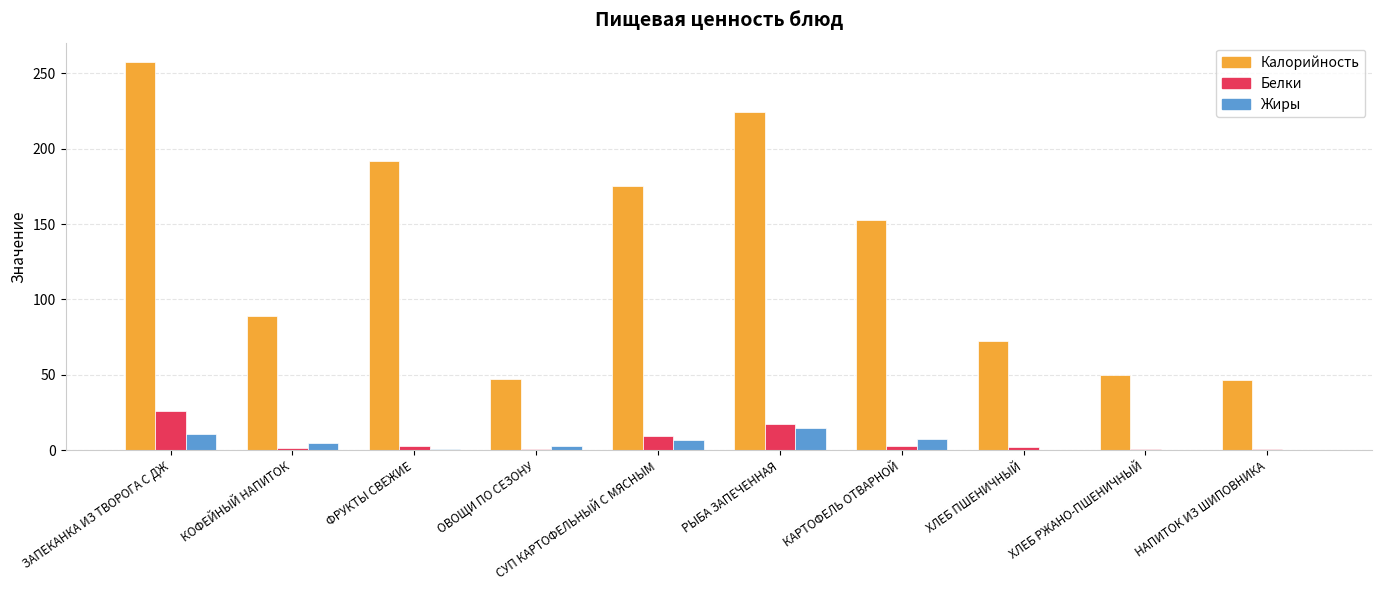

What are all the series names shown in the legend?

Калорийность, Белки, Жиры